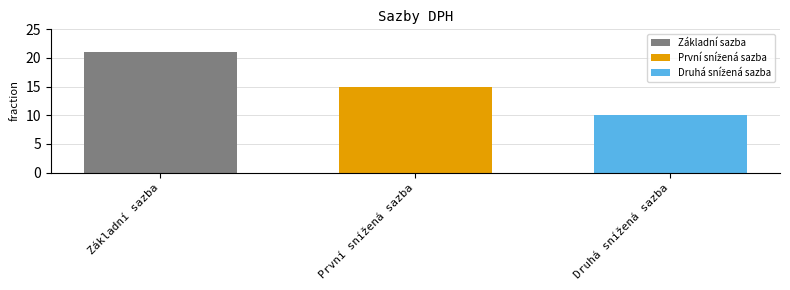

Count the number of data series in this chart.

3